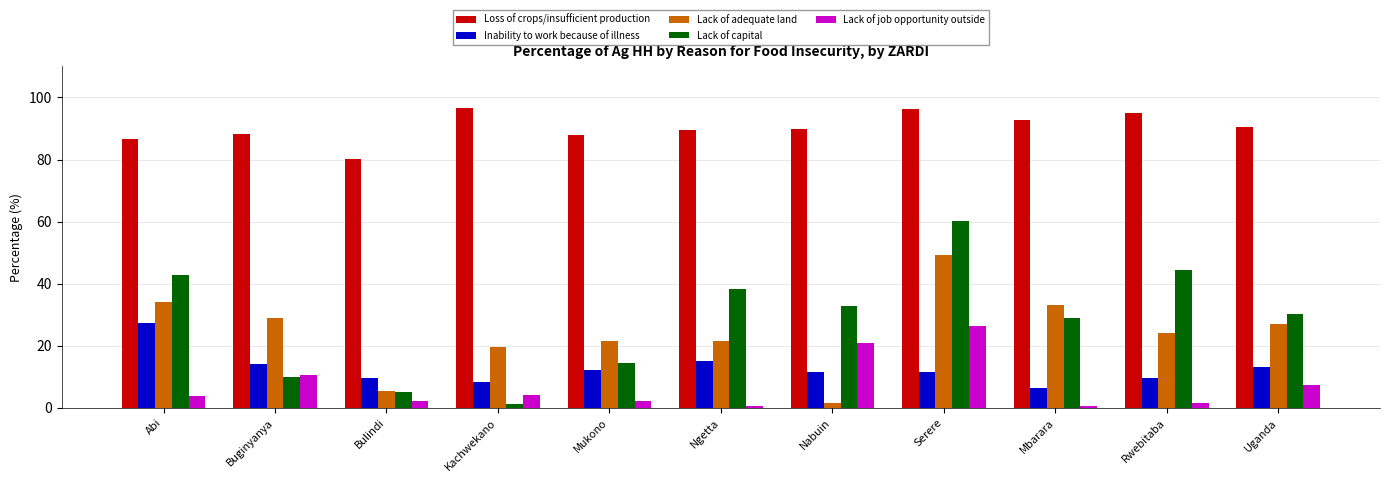

At which label does Inability to work because of illness first exceed 11?

Abi